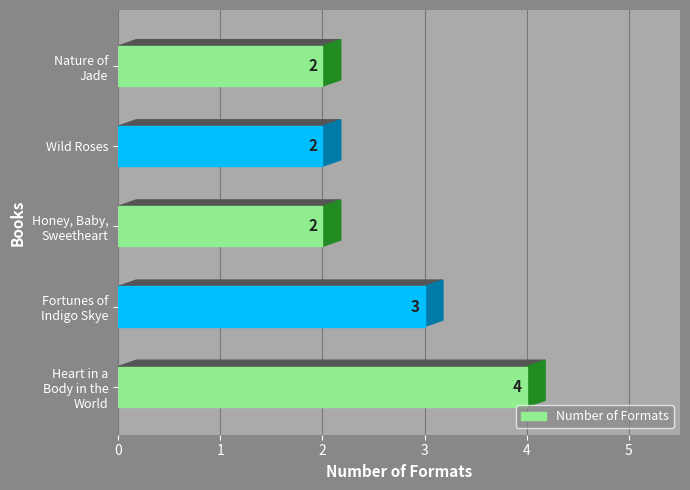

True or false: the data shows 3 at Fortunes of Indigo Skye.

True